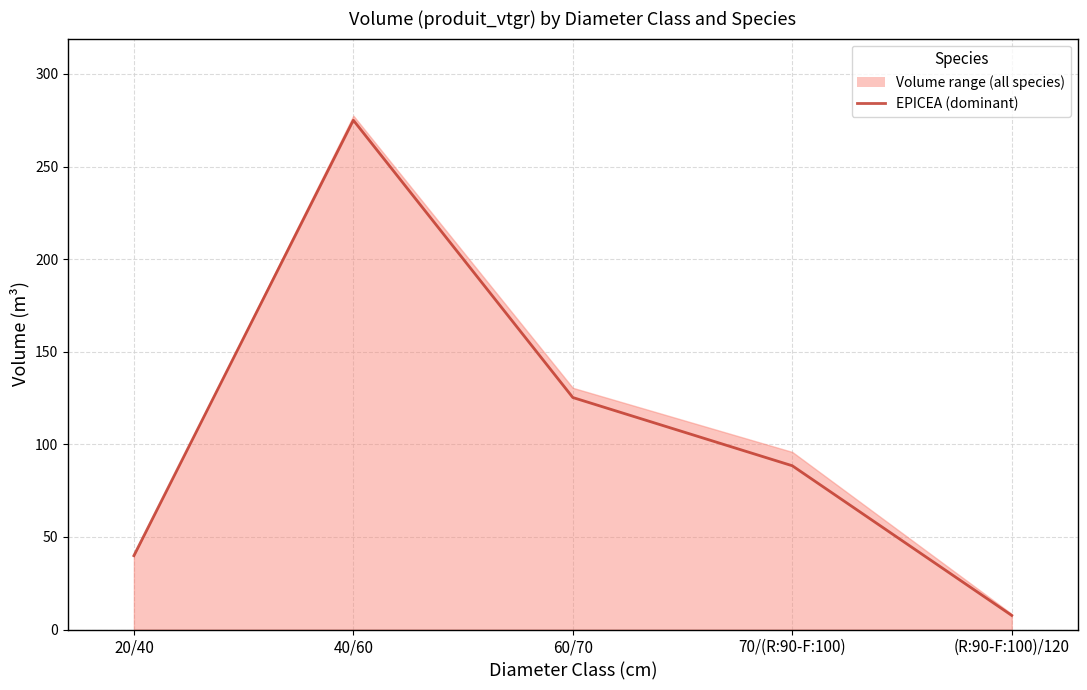

How many data points are above 88?

3